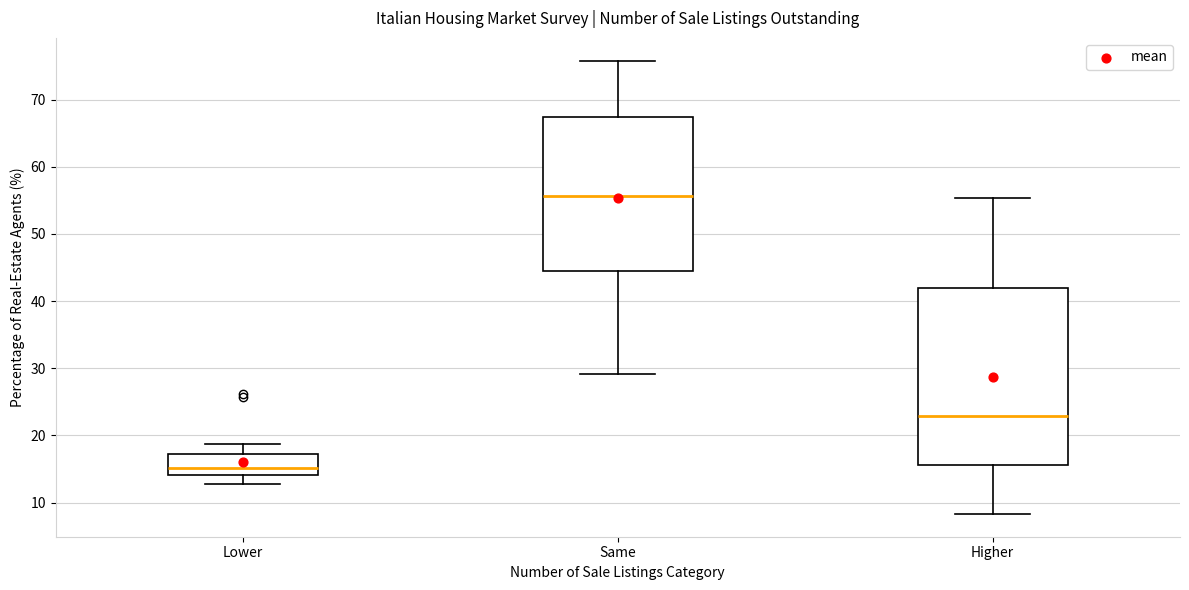

Which box's median line is the highest?

Same